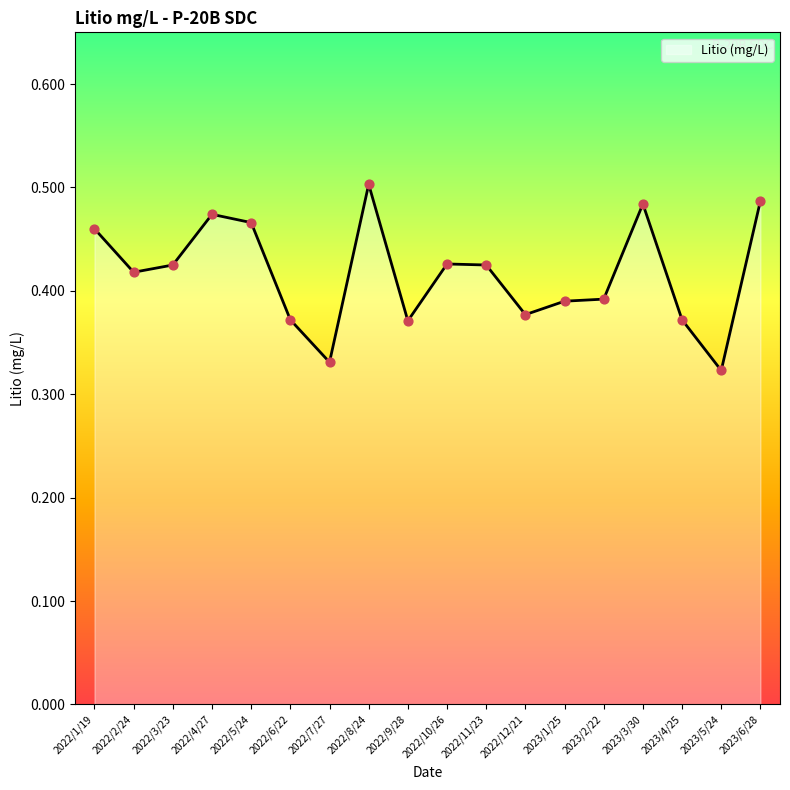

Which has a higher value, 2023/4/25 or 2022/3/23?

2022/3/23